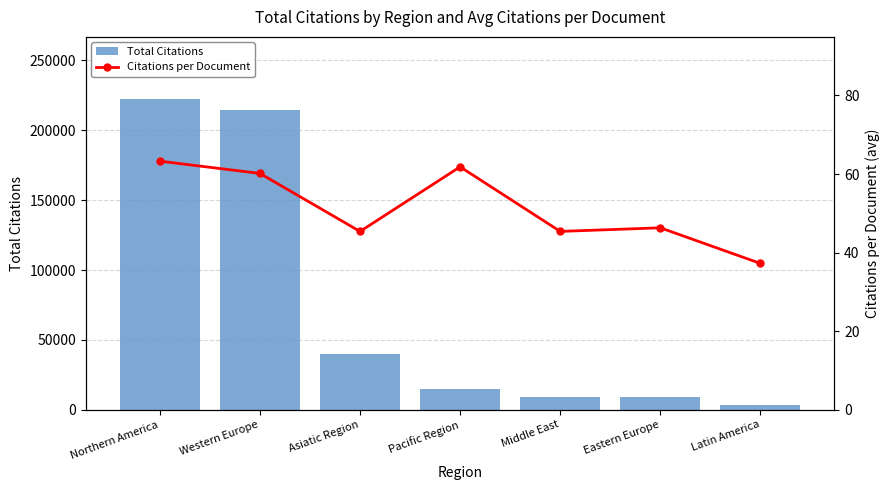

What is the value of the Total Citations bar at the 1st from the left?

222360